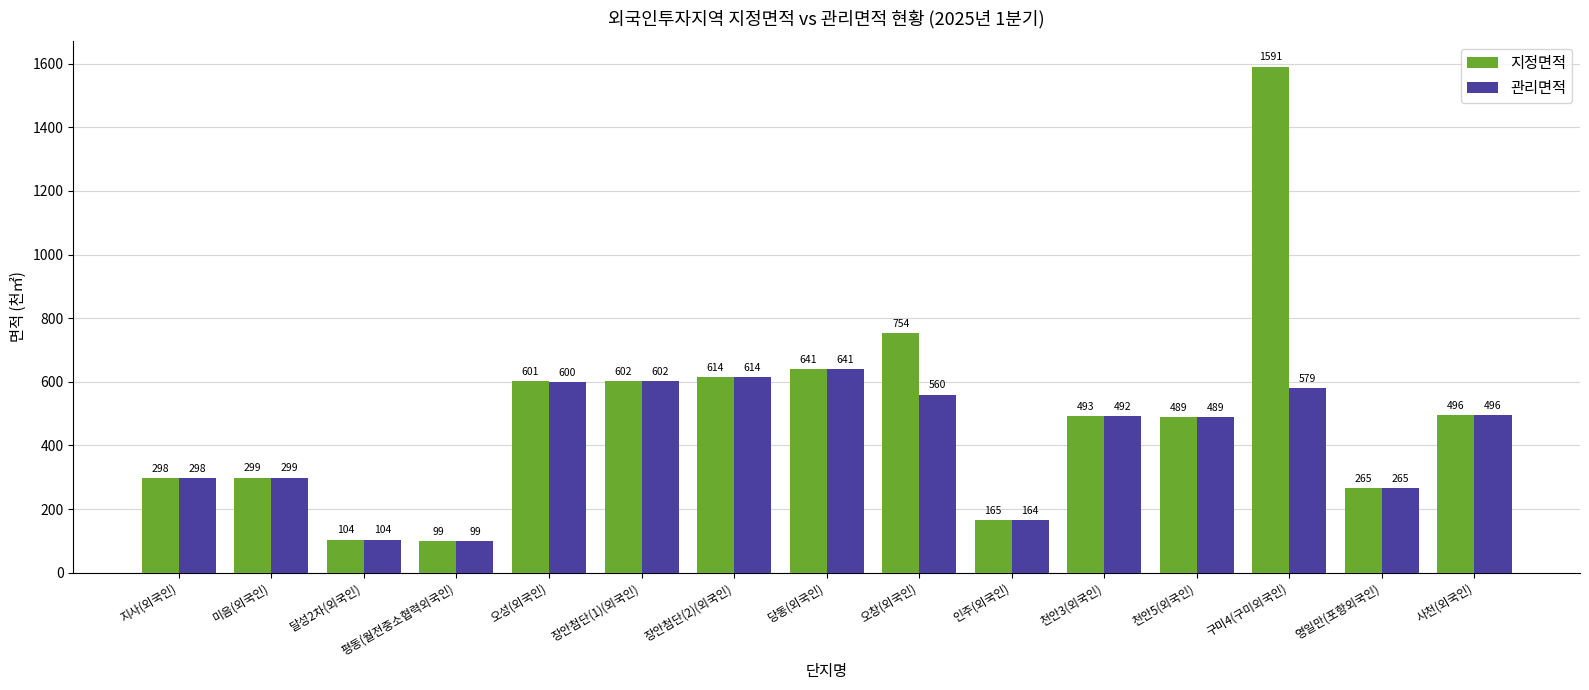

The value of 지정면적 at 지사(외국인) is 103. True or false?

False